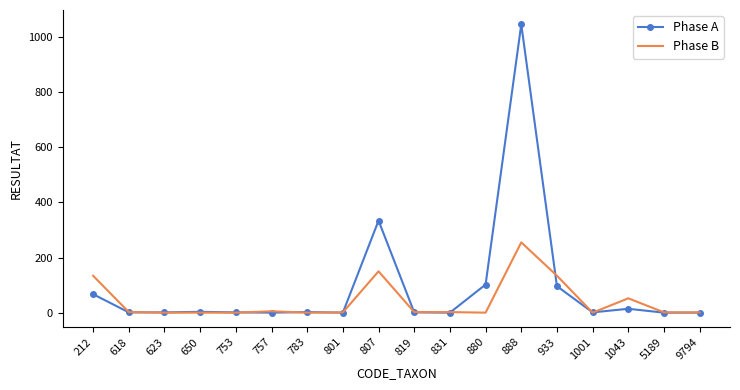

The Phase A series shows 3 at 650. True or false?

True